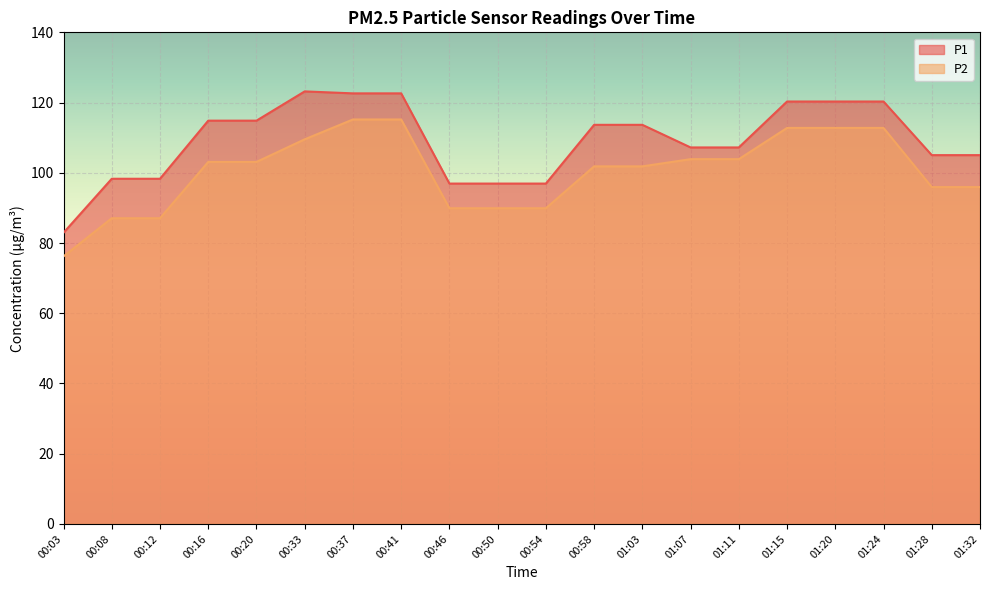

Does the chart display data point markers on the line(s)?

No